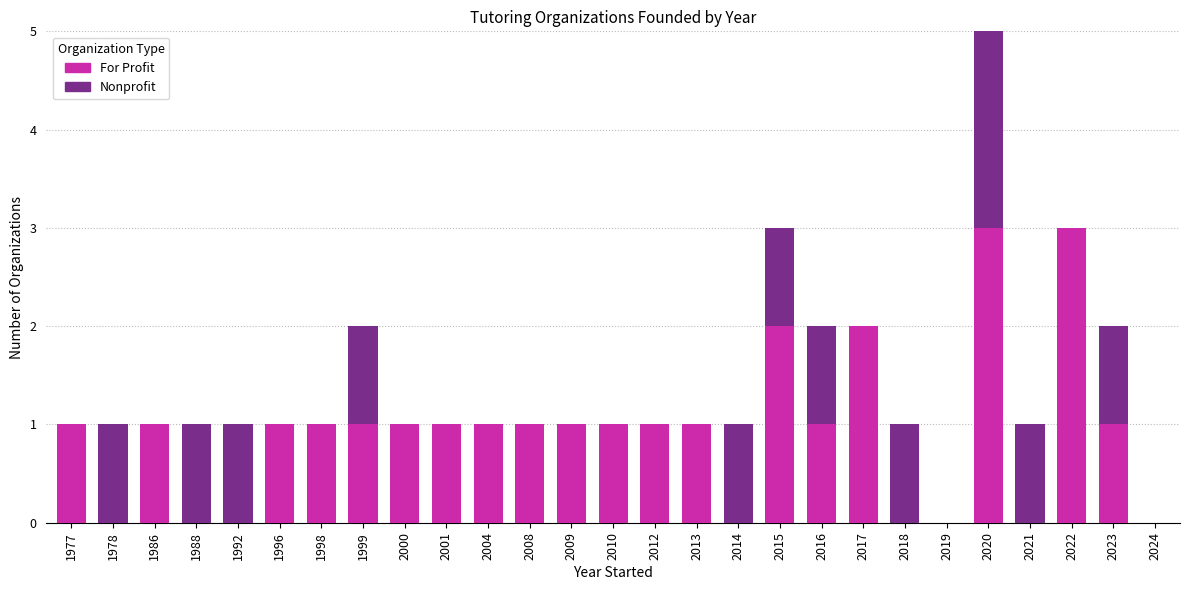

The value of For Profit at 2023 is 1. True or false?

True